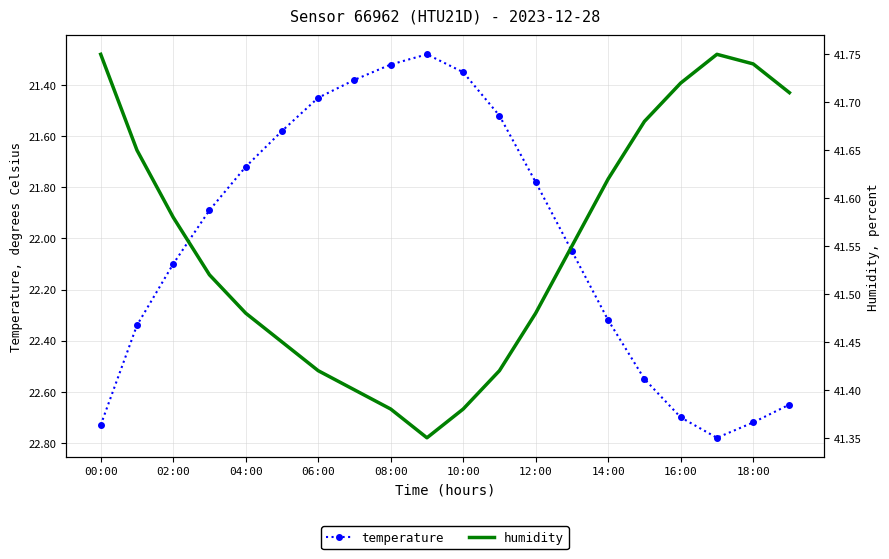

True or false: temperature and humidity intersect in this chart.

False